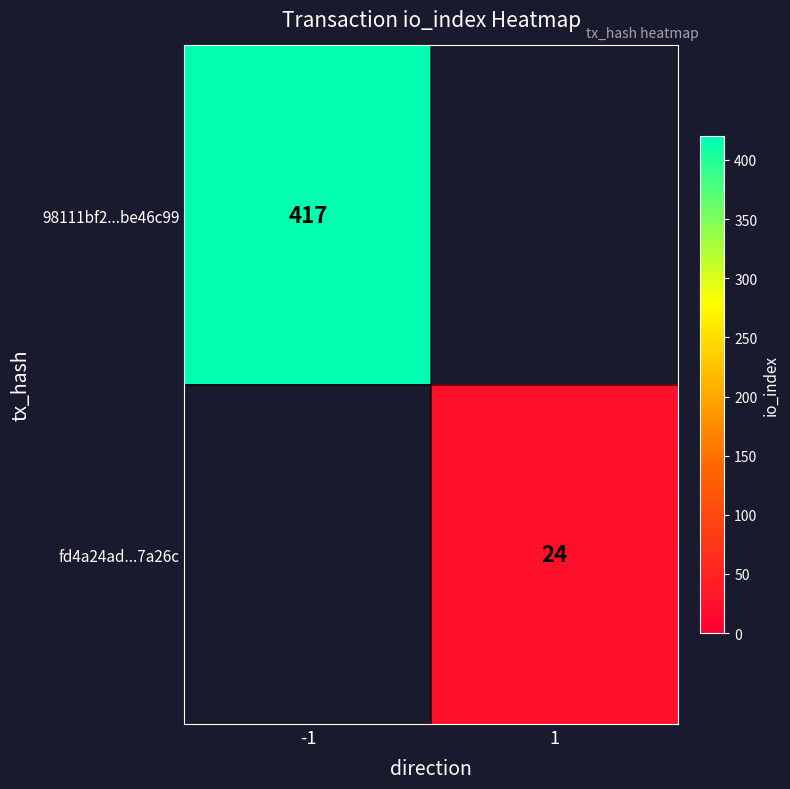

The 98111bf2...be46c99 series shows 417 at -1. True or false?

True